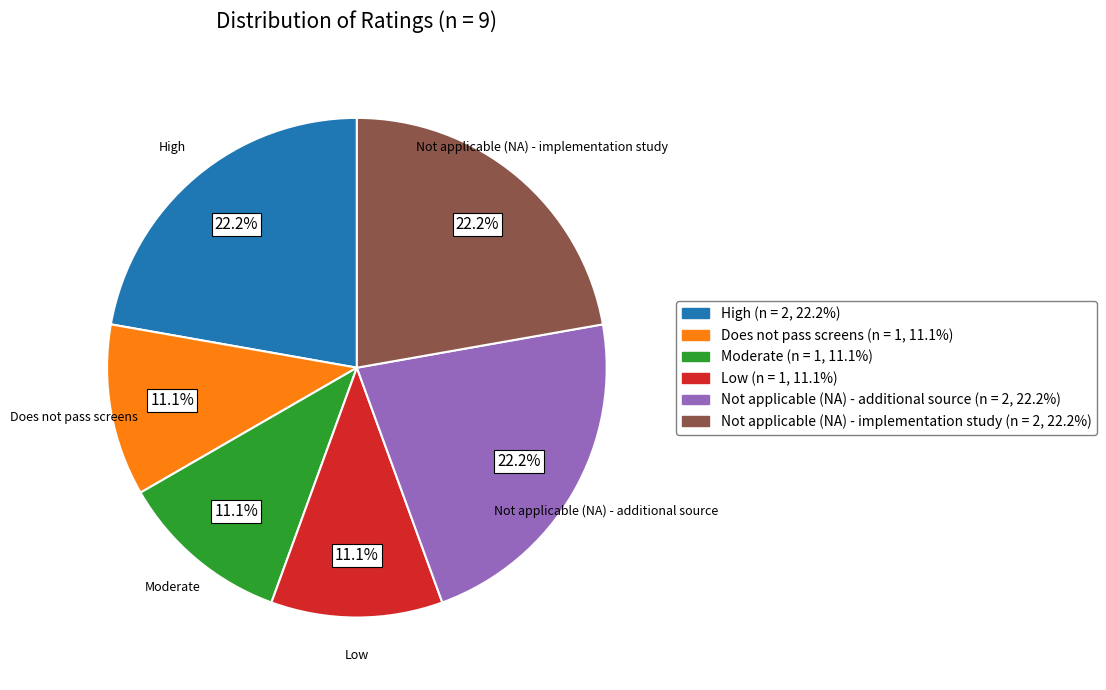

To the nearest percent, what is the difference between the largest and smallest slice percentages?

11%